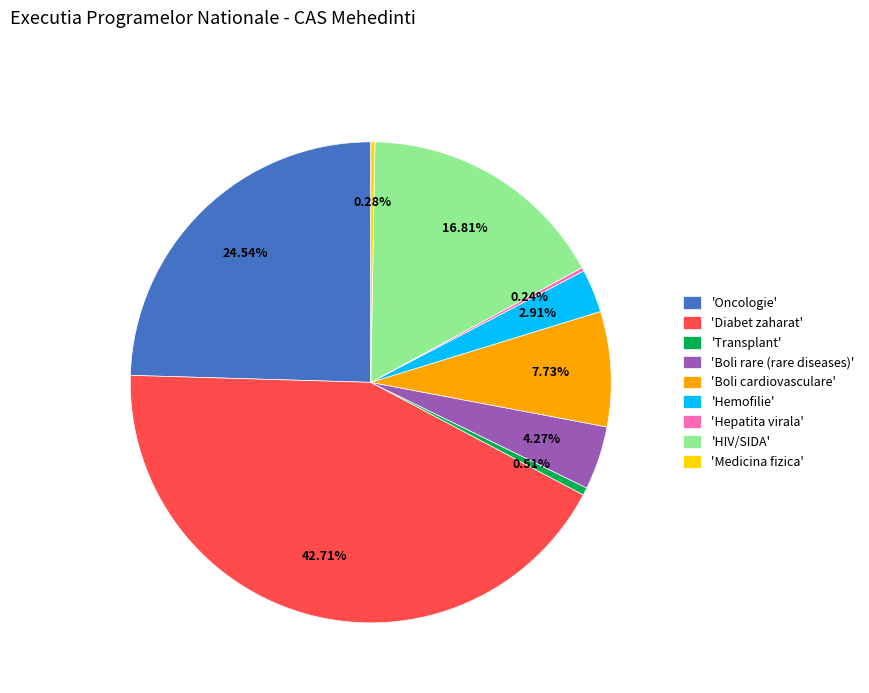

Does 'Hemofilie' represent more than half of the total?

No